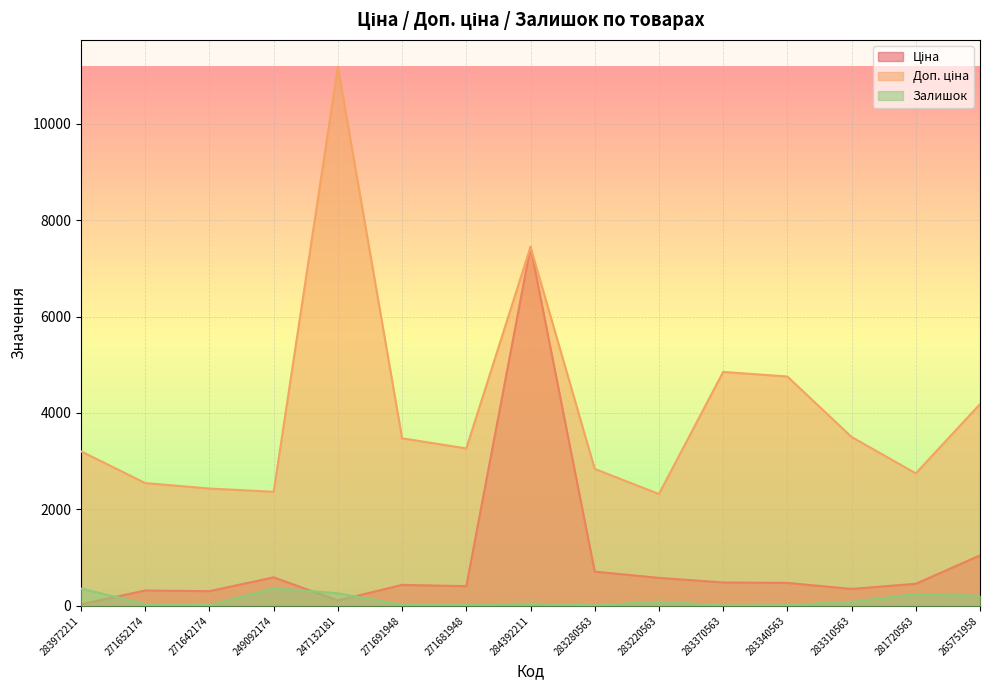

Rank the series at 271691948 from highest to lowest value.

Доп. ціна, Ціна, Залишок